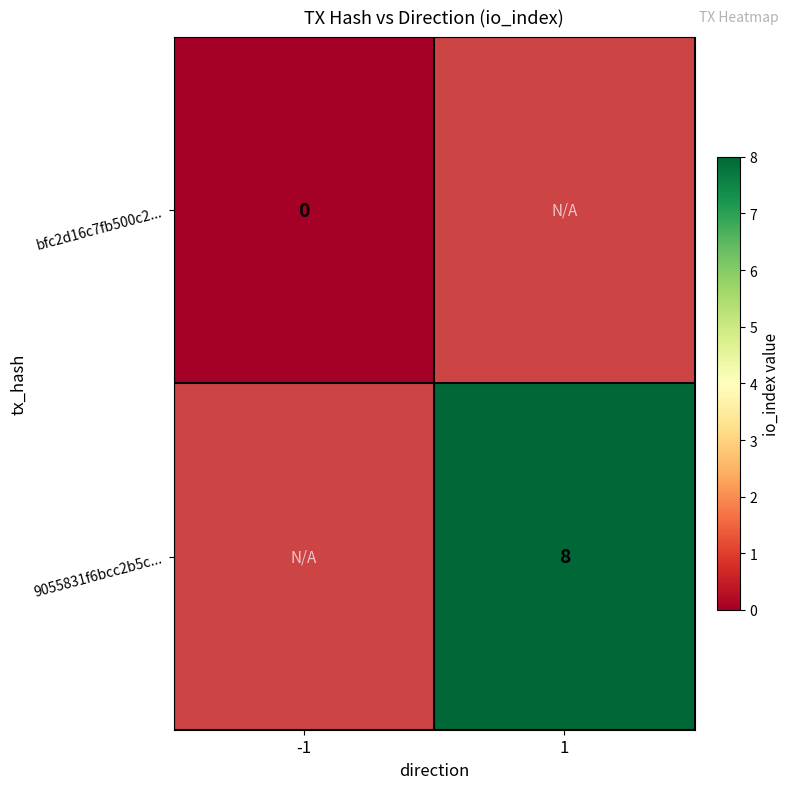

At how many categories does at least one series exceed 7?

1